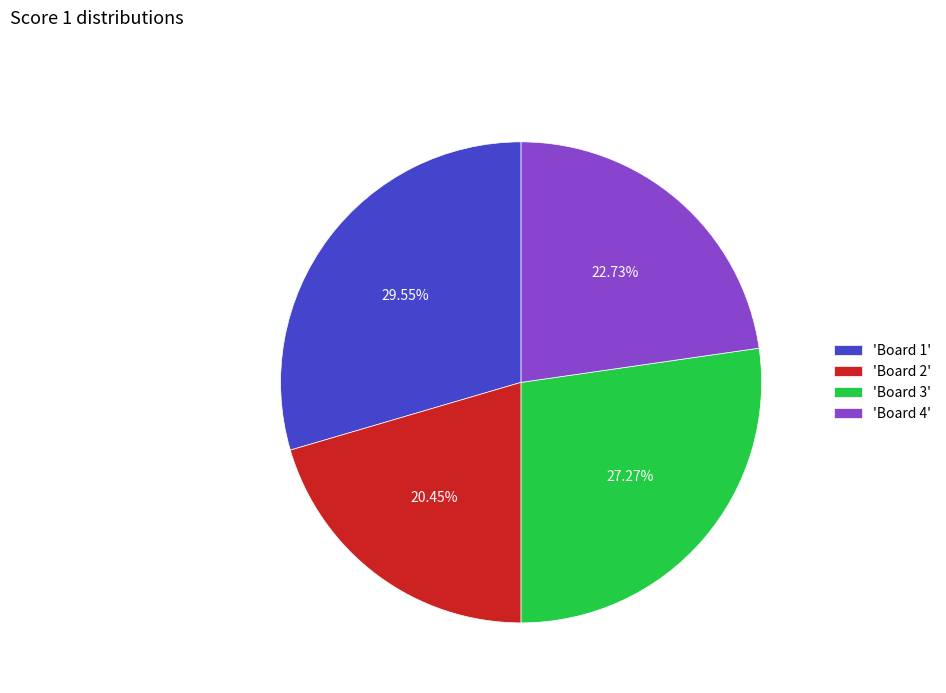

Rank the categories by value from lowest to highest.

'Board 2', 'Board 4', 'Board 3', 'Board 1'